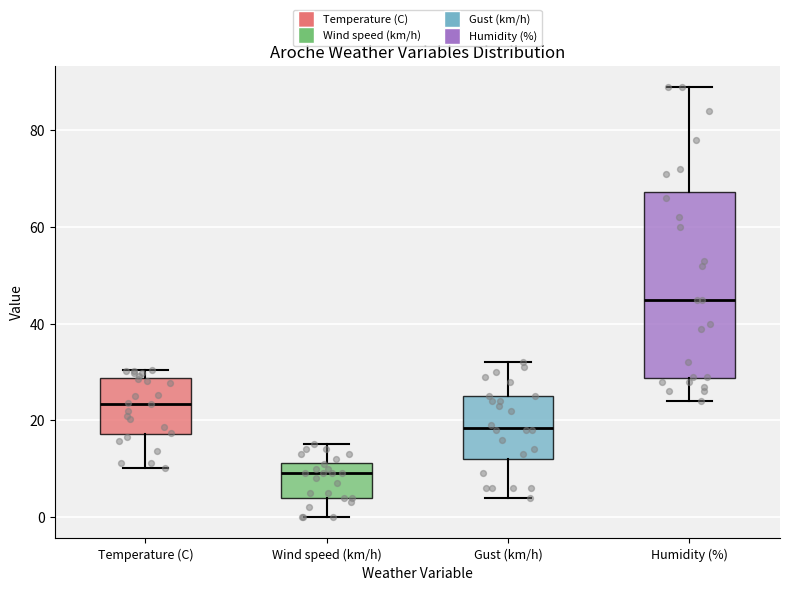

Which box is the tallest, from its lower edge to its upper edge?

Humidity (%)